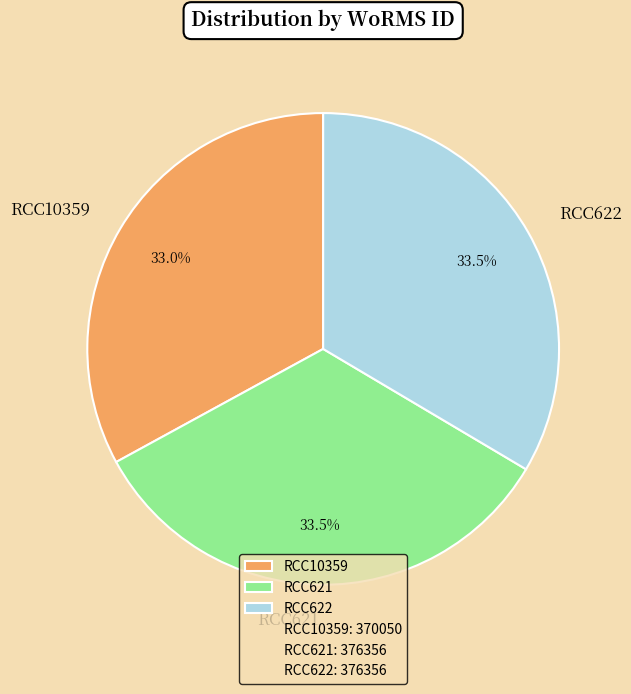

What percentage do RCC622 and RCC10359 together represent?

66.5%